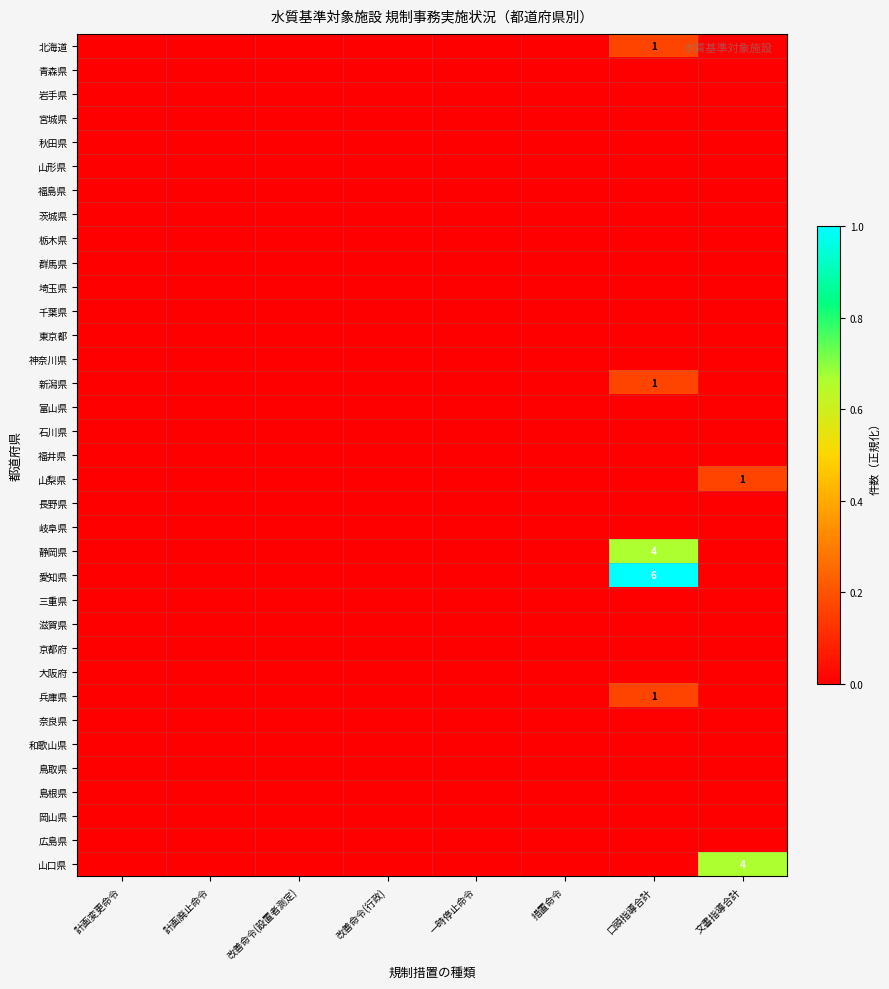

At which category is the sum across all series the highest?

口頭指導合計